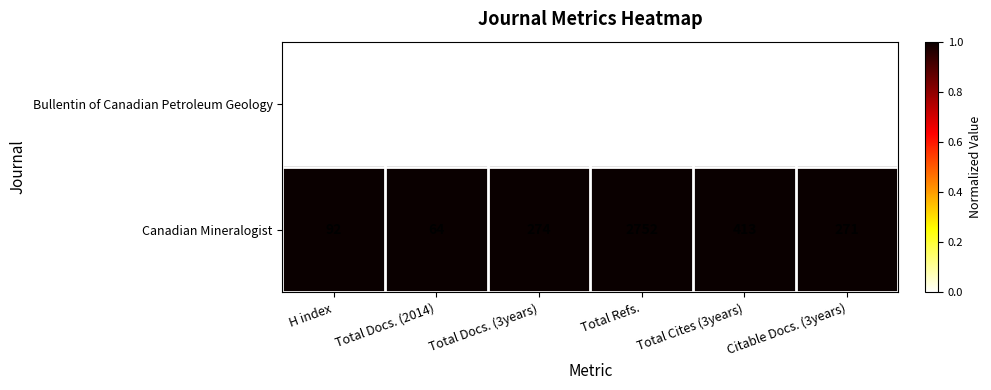

At Total Docs. (2014), list the series in order from largest to smallest.

Canadian Mineralogist, Bullentin of Canadian Petroleum Geology